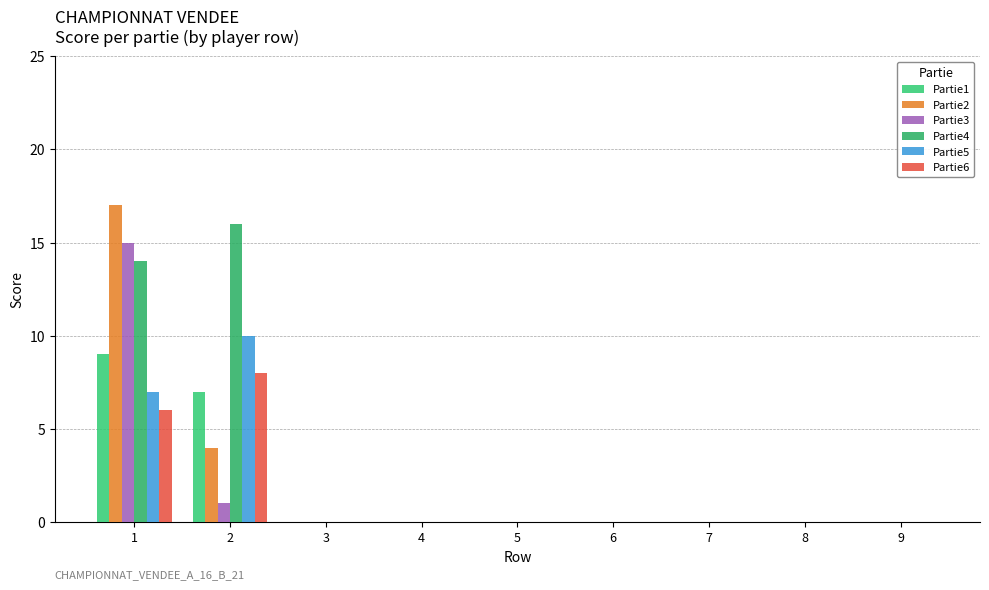

Reading left to right, extract all data points from this chart.

Partie1: 1=9	2=7	3=0	4=0	5=0	6=0	7=0	8=0	9=0
Partie2: 1=17	2=4	3=0	4=0	5=0	6=0	7=0	8=0	9=0
Partie3: 1=15	2=1	3=0	4=0	5=0	6=0	7=0	8=0	9=0
Partie4: 1=14	2=16	3=0	4=0	5=0	6=0	7=0	8=0	9=0
Partie5: 1=7	2=10	3=0	4=0	5=0	6=0	7=0	8=0	9=0
Partie6: 1=6	2=8	3=0	4=0	5=0	6=0	7=0	8=0	9=0